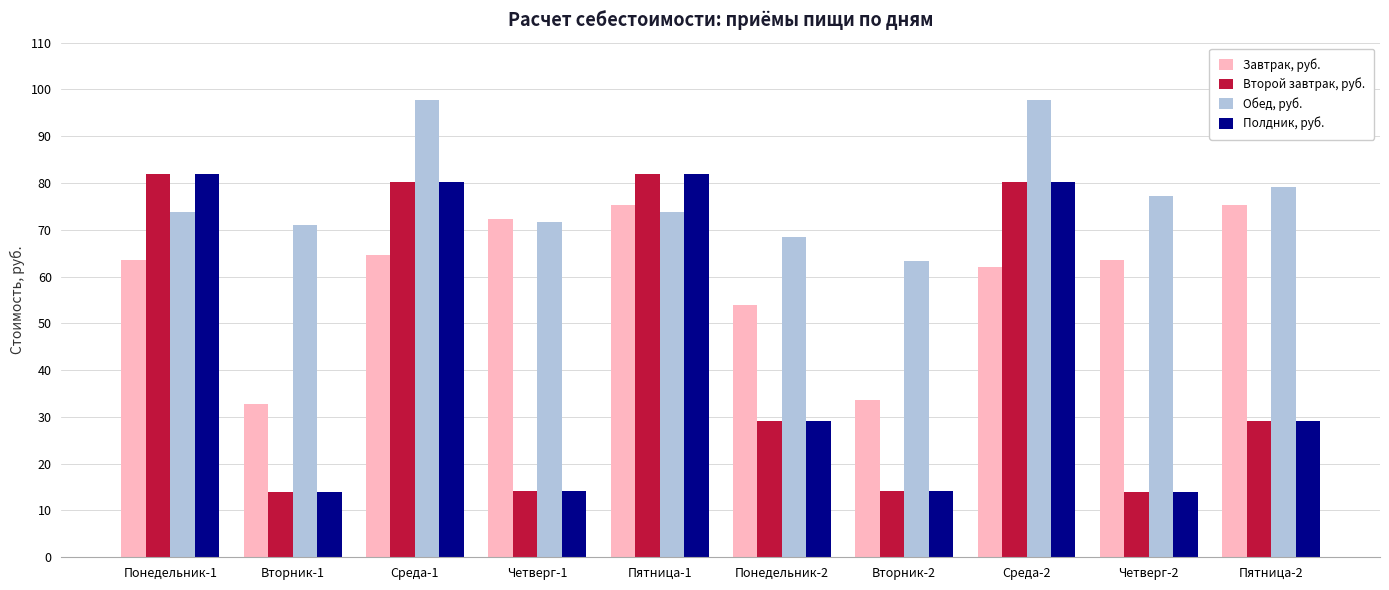

At how many categories does at least one series exceed 23?

10